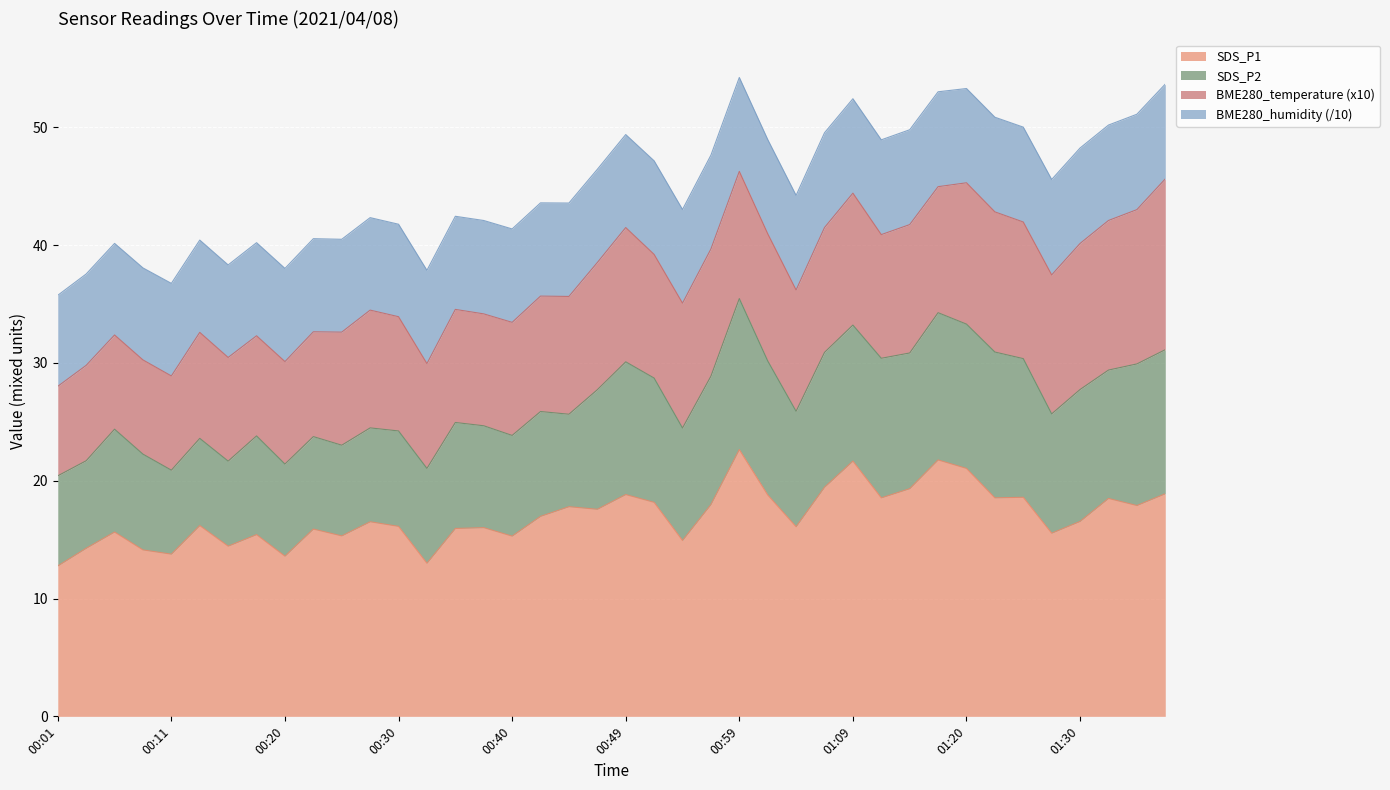

How many values in the SDS_P1 series are below 16?

15